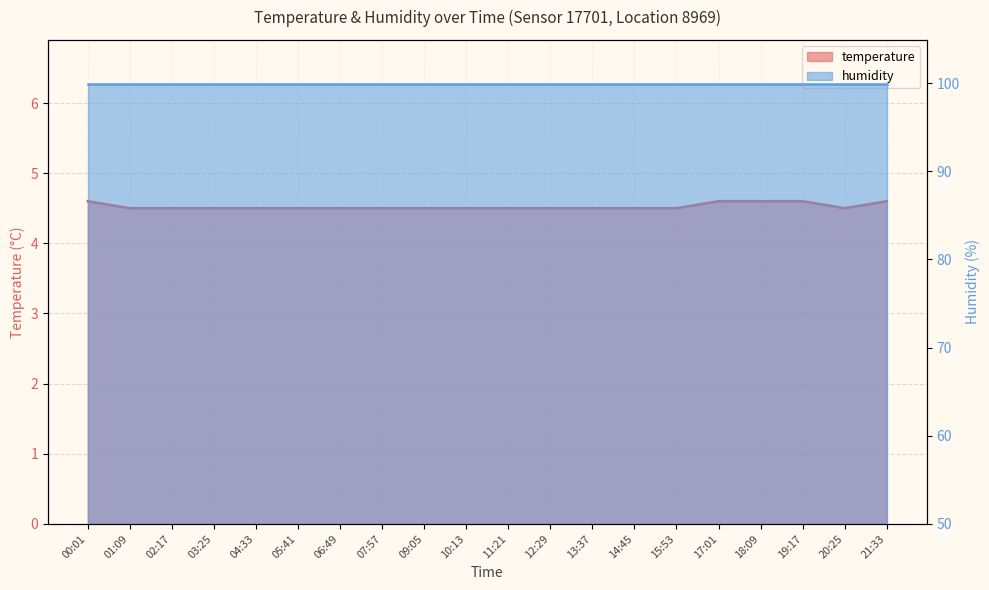

Which label corresponds to the smallest value in the chart?

01:09